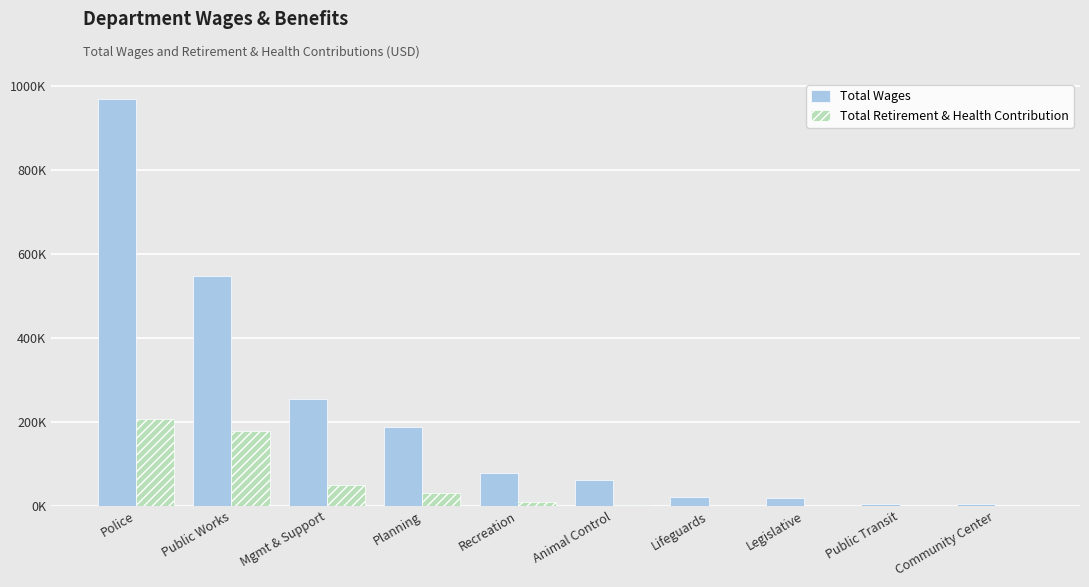

Which series has the largest total across all categories?

Total Wages